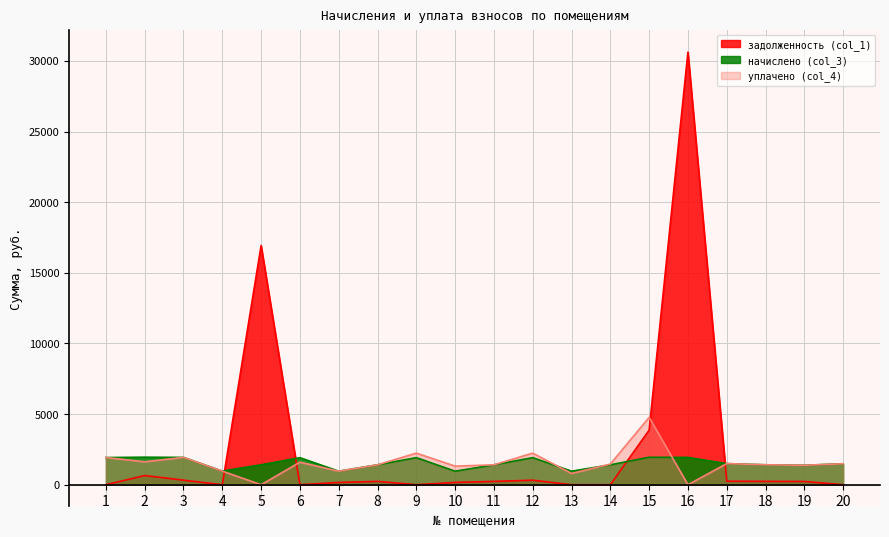

What is the spread (max minus min) of values at 12?

1917.5